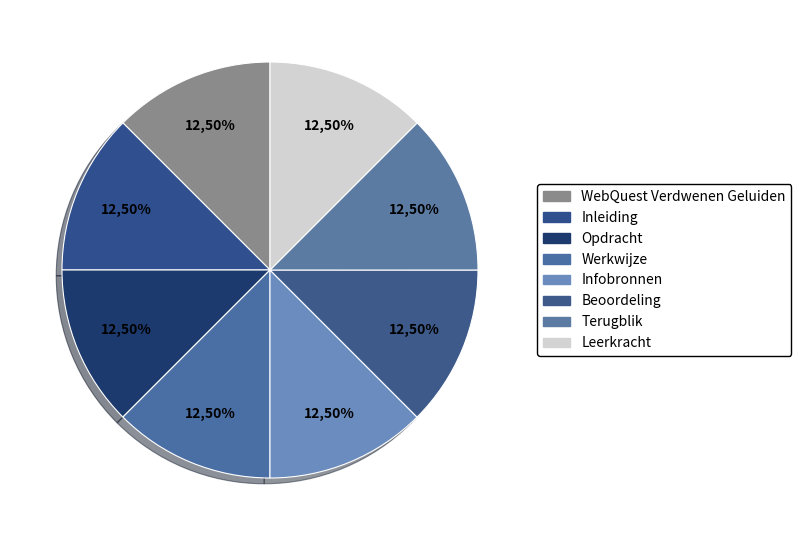

Rank the categories by value from lowest to highest.

WebQuest Verdwenen Geluiden, Inleiding, Opdracht, Werkwijze, Infobronnen, Beoordeling, Terugblik, Leerkracht